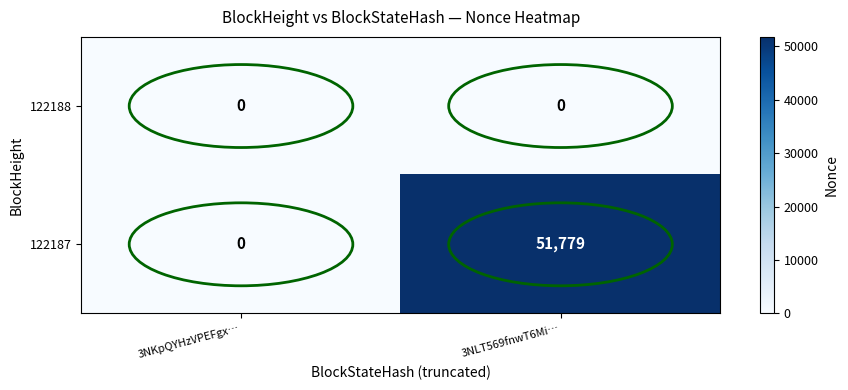

List the series in order of their overall mean, highest first.

122187, 122188